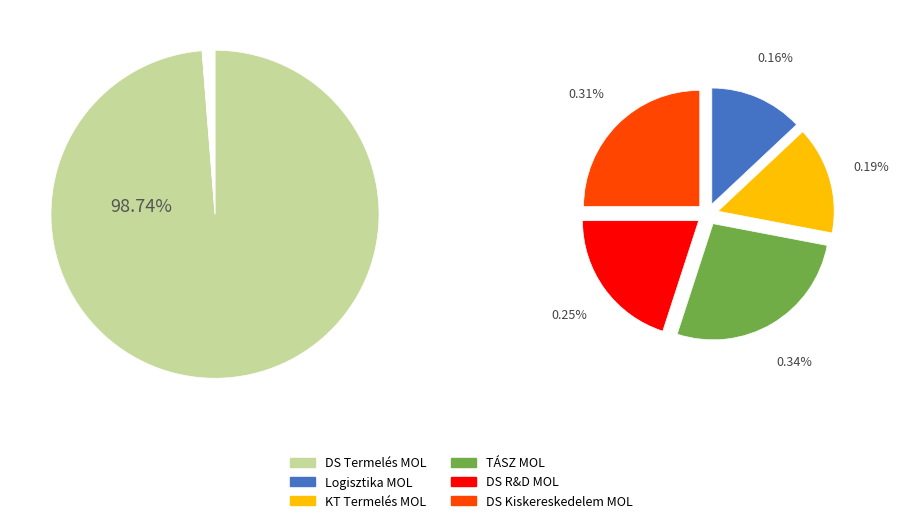

The Asian American/Pacific Islander slice represents 12% of the pie. True or false?

False